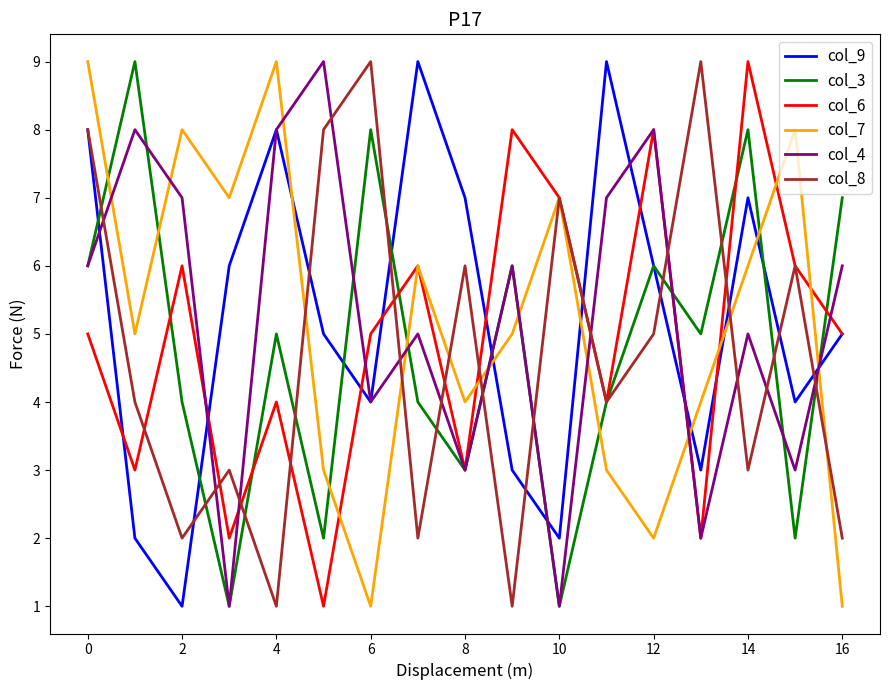

In col_3, how many points are higher than both neighbors (excluding endpoints)?

6